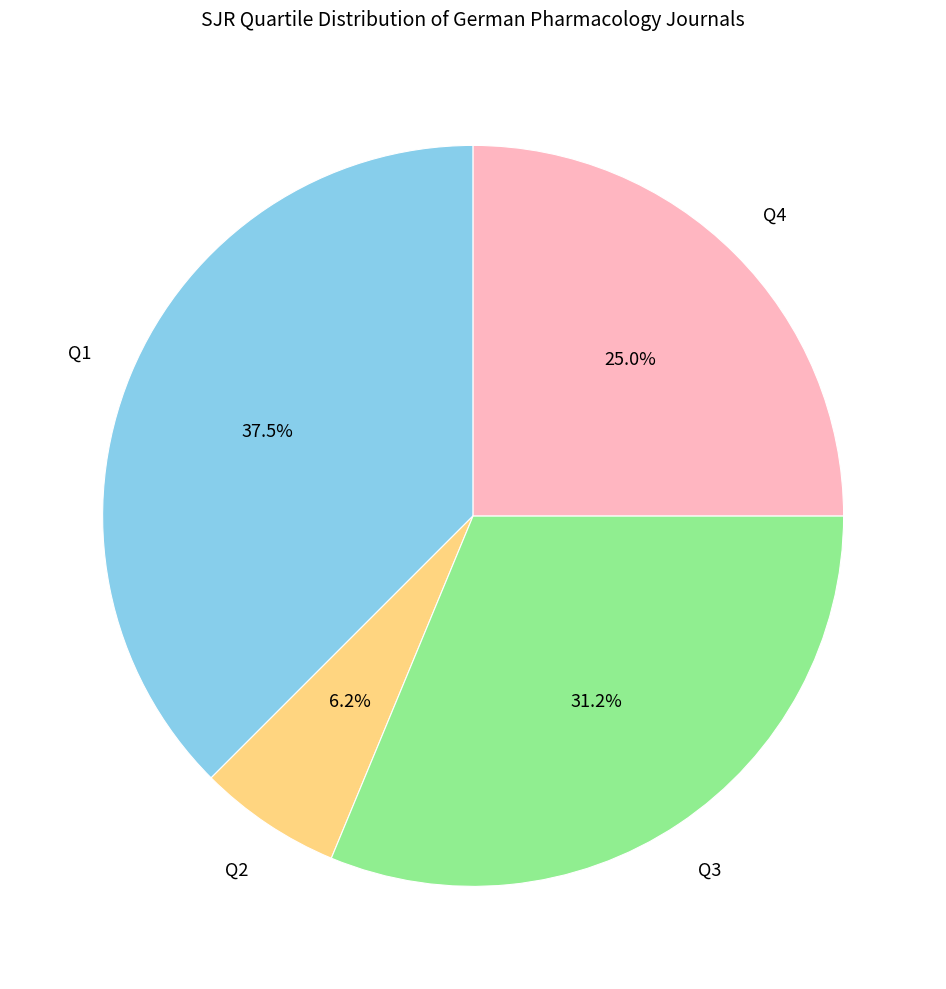

Does any single category account for the majority?

No